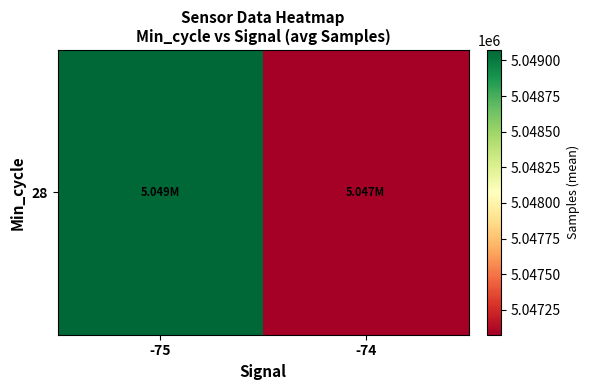

What is the sum of all values?

10096149